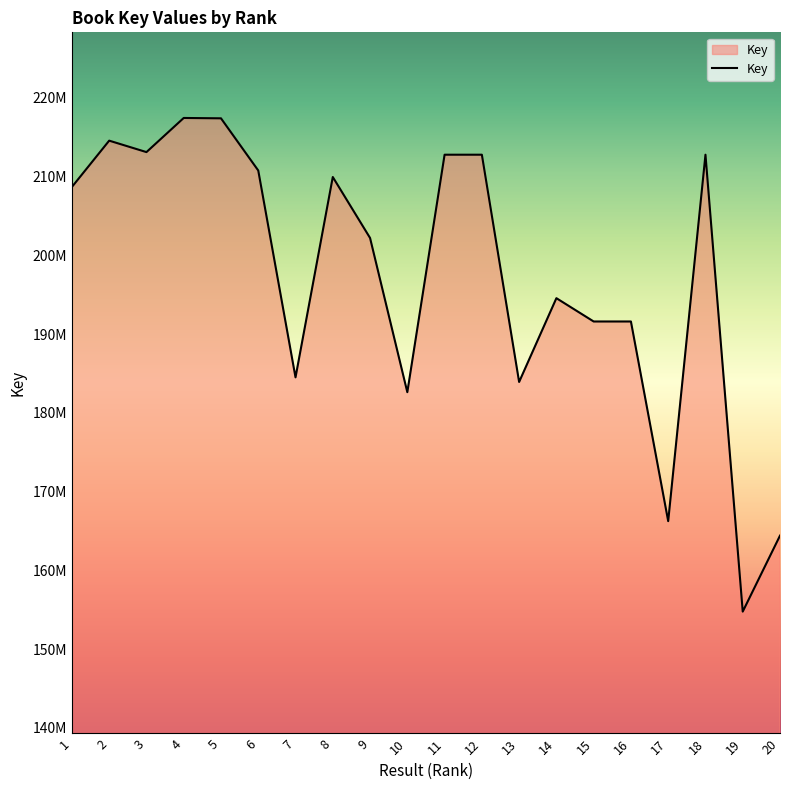

Does the chart display data point markers on the line(s)?

No